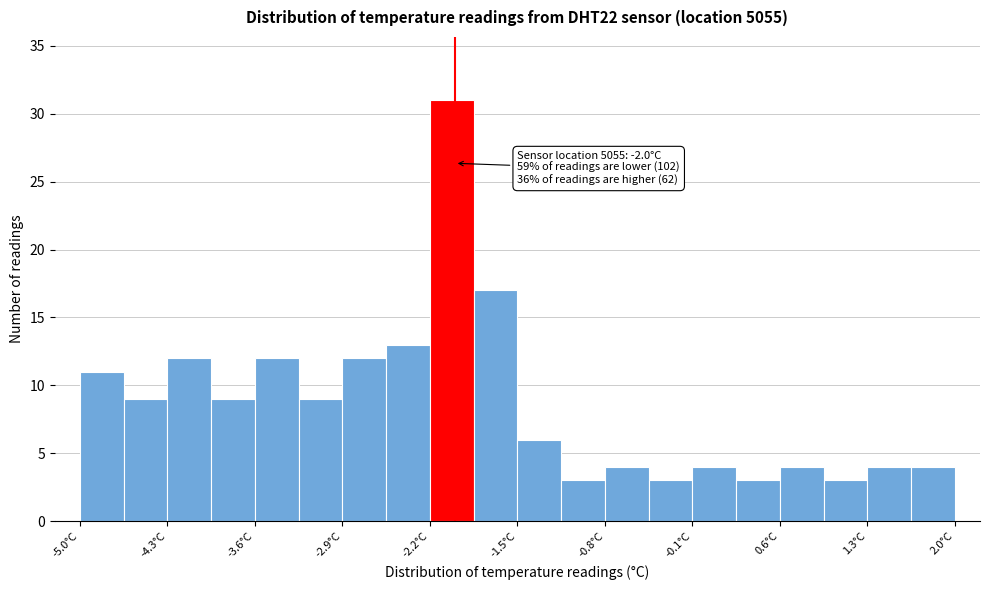

Read against the x-axis, roughly where is the centre of the tallest bar?

-2.0